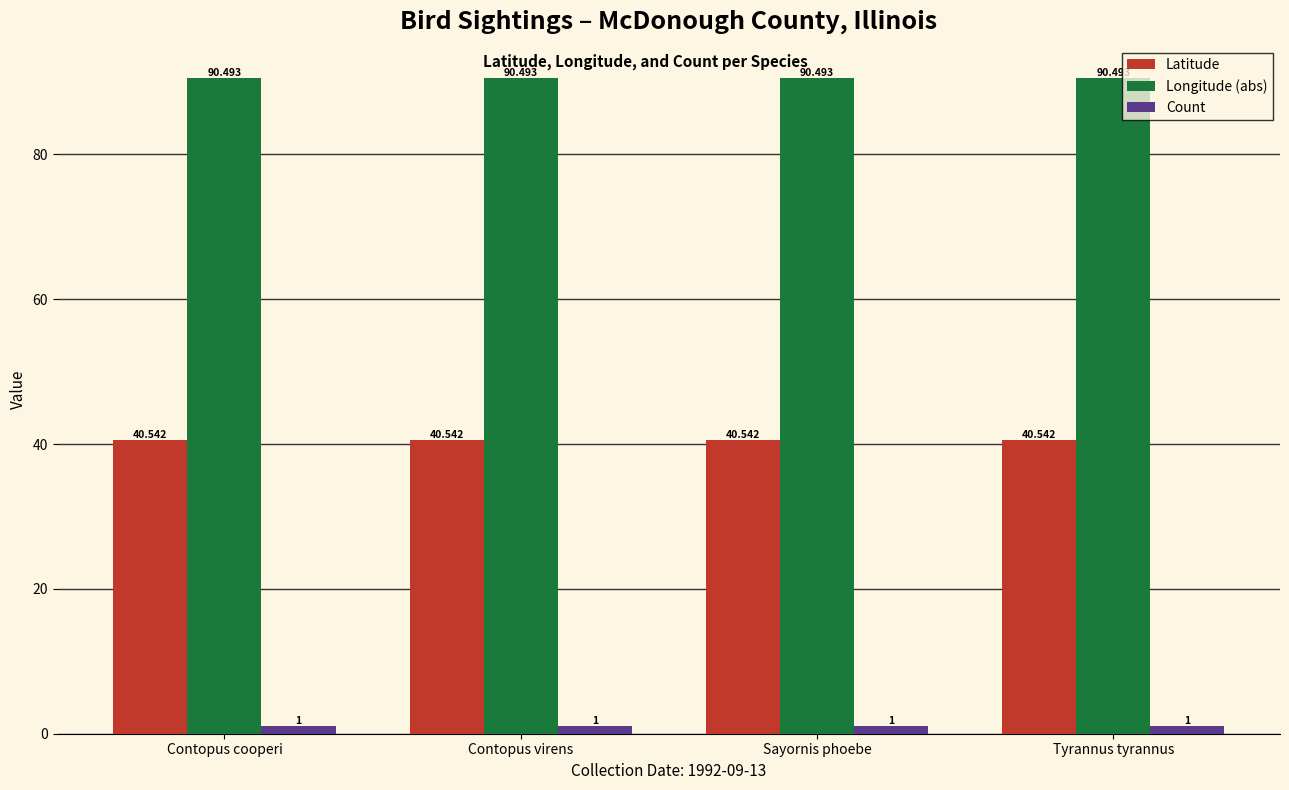

What is the difference between the highest and lowest values at Contopus cooperi?

89.5